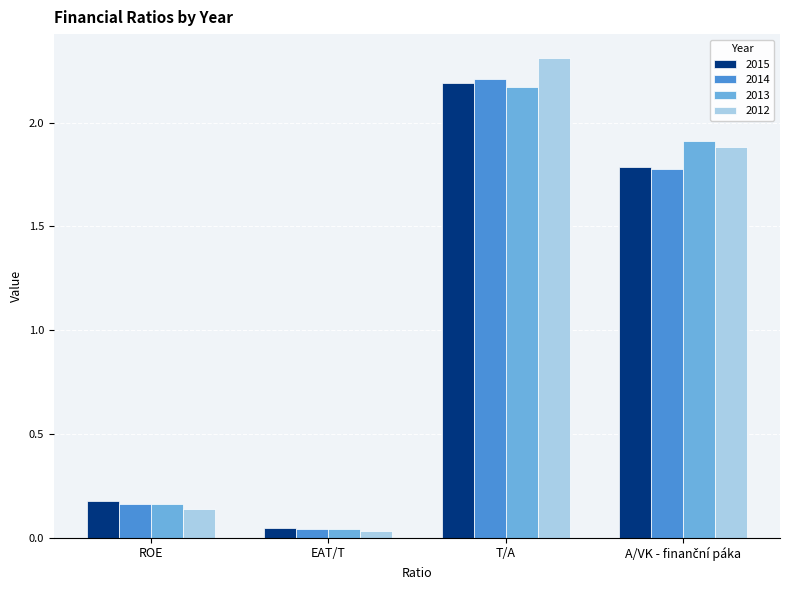

The 2013 series shows 3.4 at T/A. True or false?

False